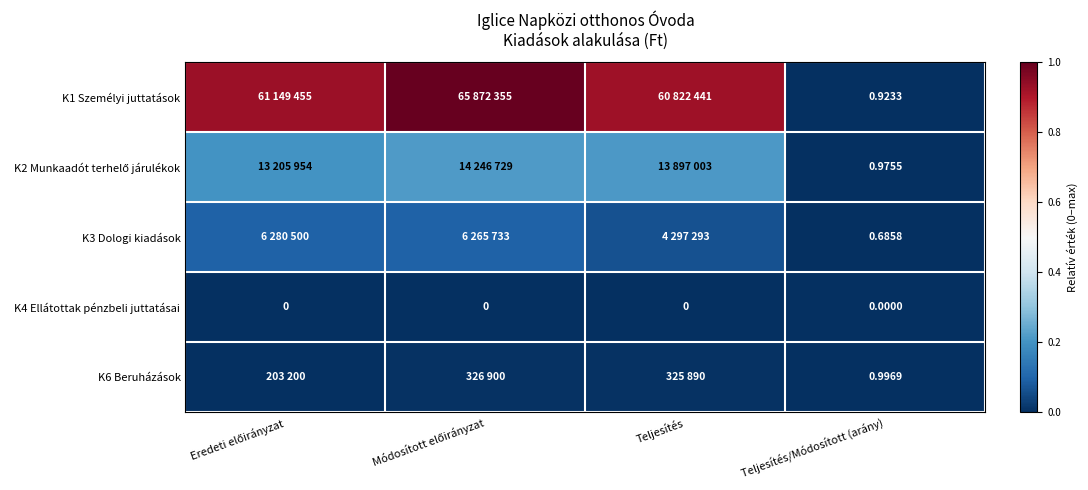

Which series has the largest total across all categories?

K1 Személyi juttatások